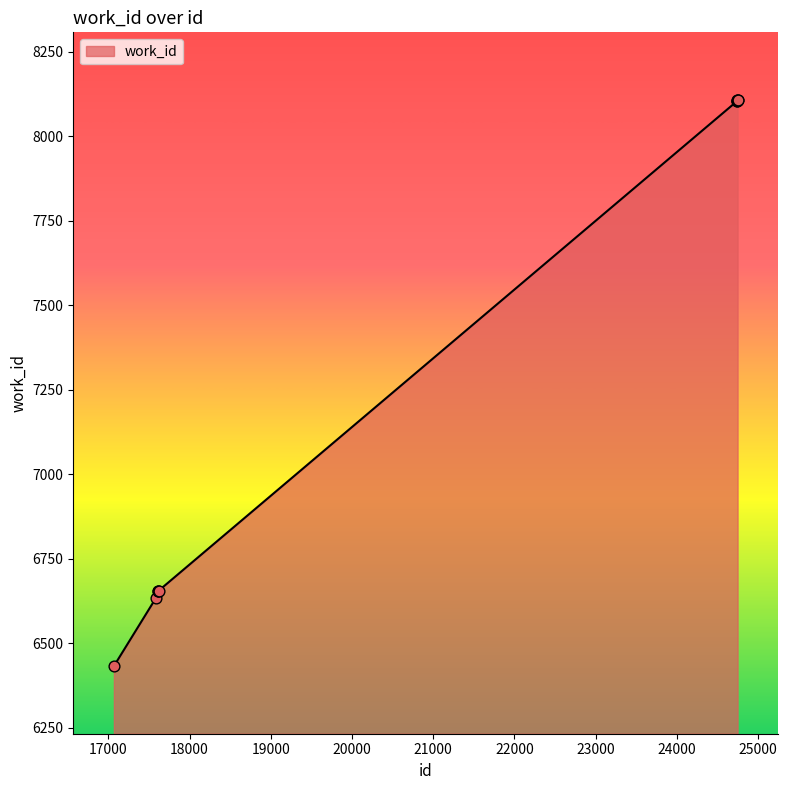

What is the difference between the maximum and minimum values?

1675